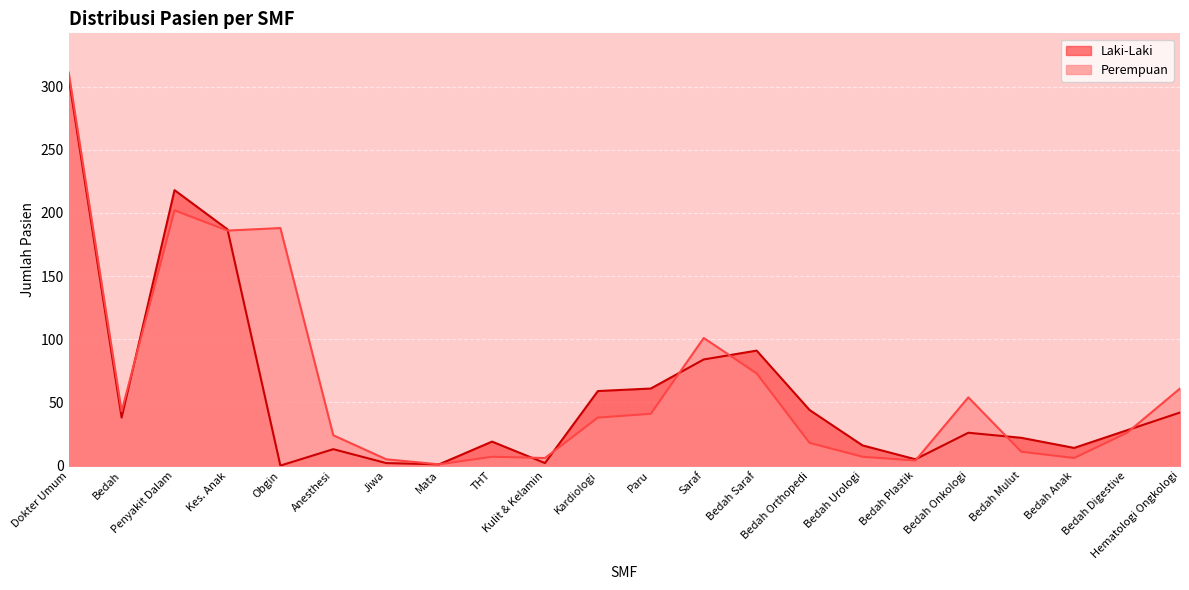

Between which two adjacent categories do Laki-Laki and Perempuan first intersect?

Bedah and Penyakit Dalam